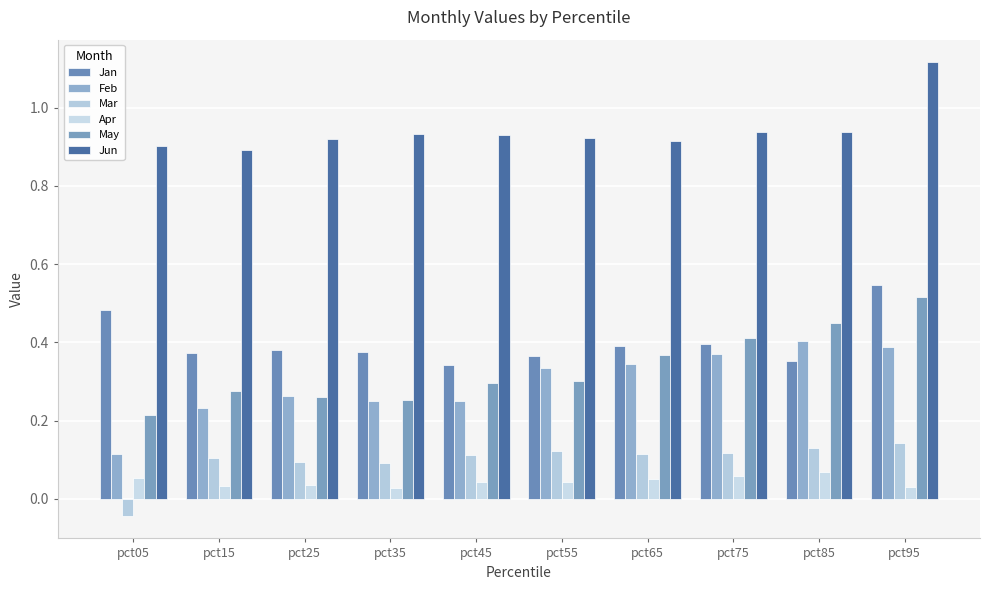

How many bars are there in total?

60